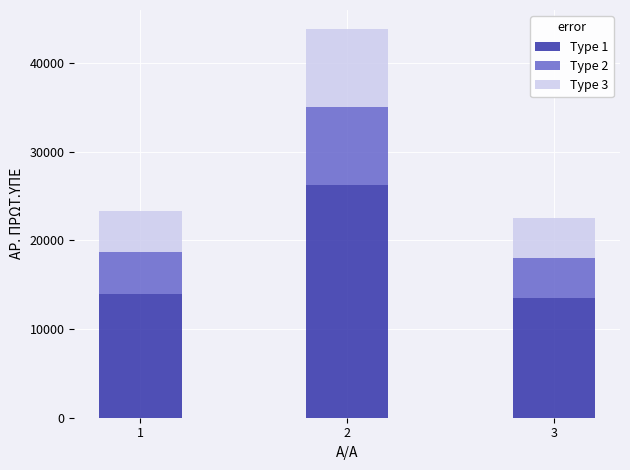

What is the sum of the Type 1 values at 2 and 1?

40252